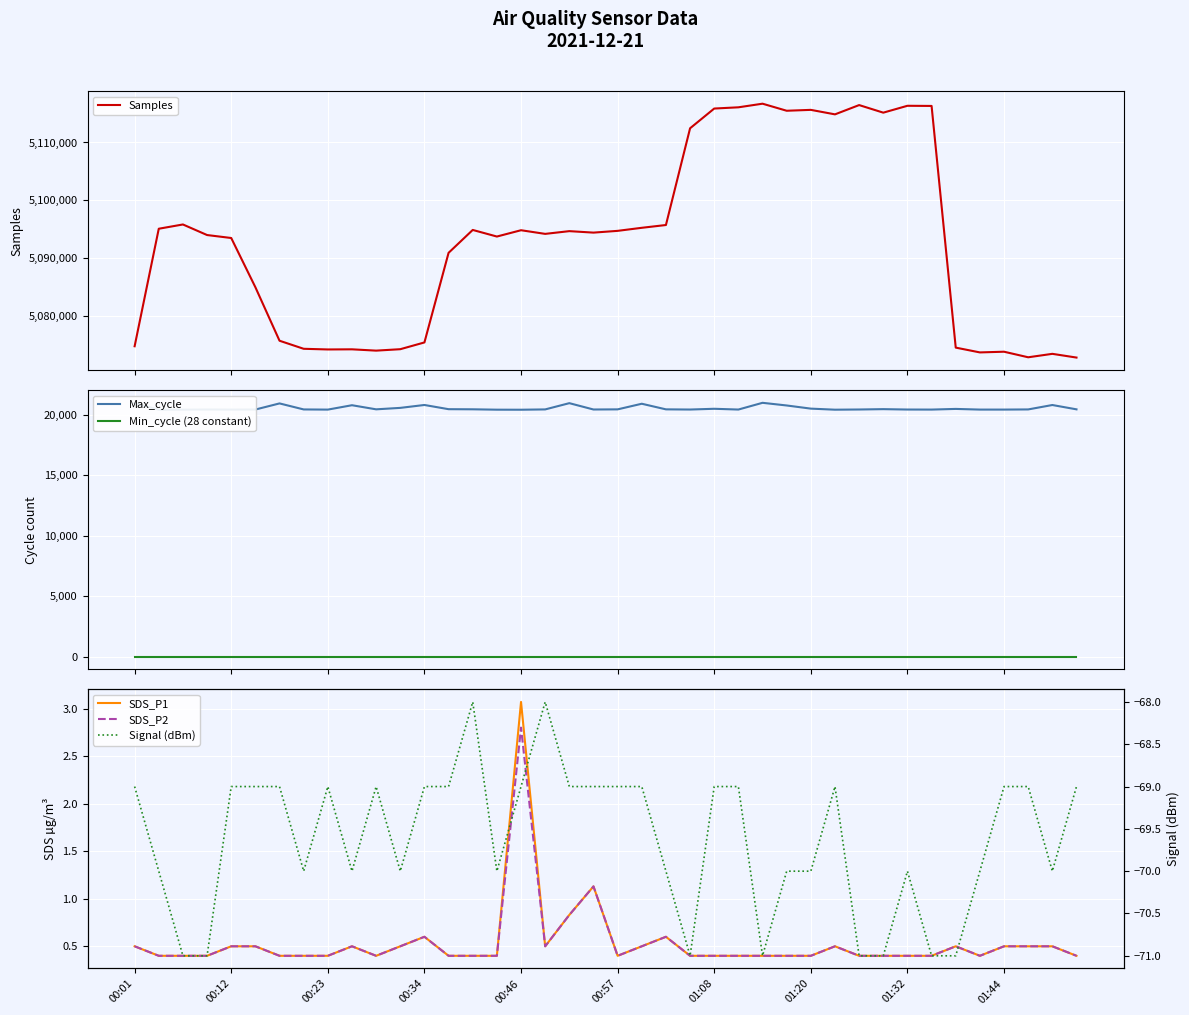

At which category is the sum across all series the highest?

26